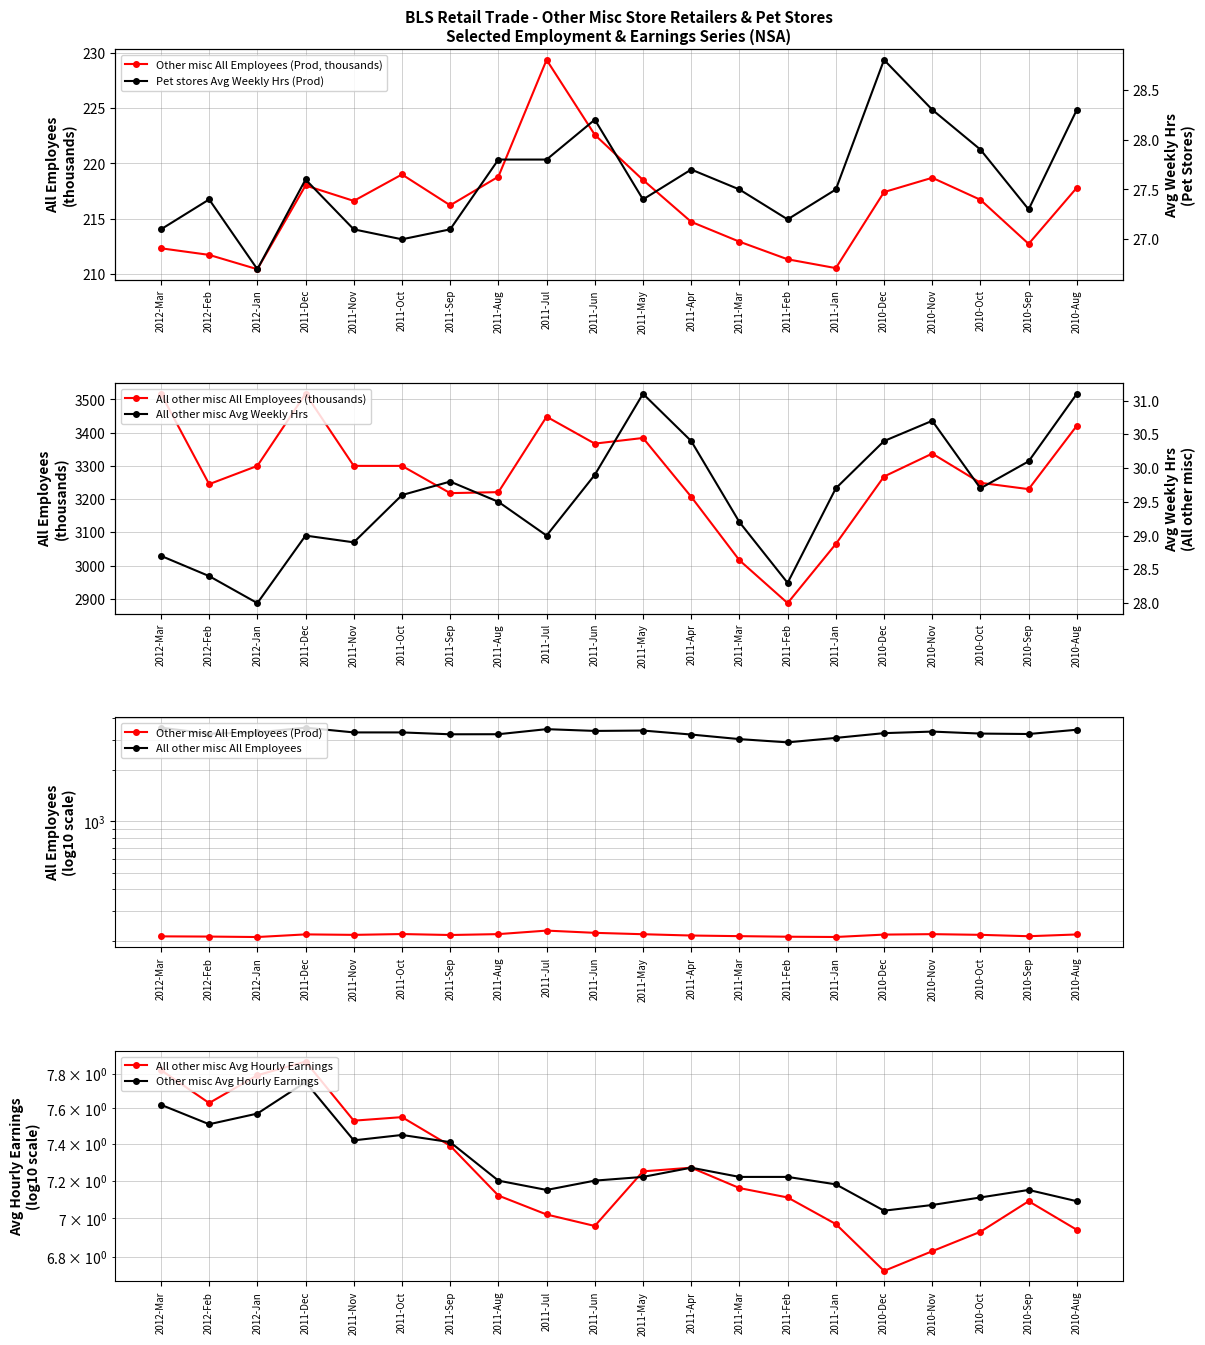

Which series ends up on top after the final intersection of All other misc Avg Hourly Earnings and Other misc Avg Hourly Earnings?

All other misc Avg Hourly Earnings